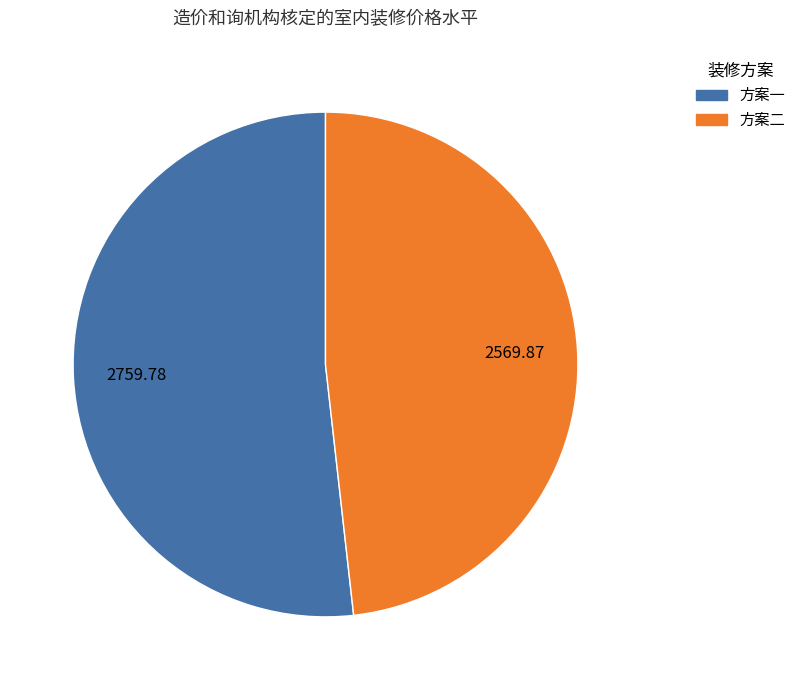

Rank the categories by value from lowest to highest.

方案二, 方案一